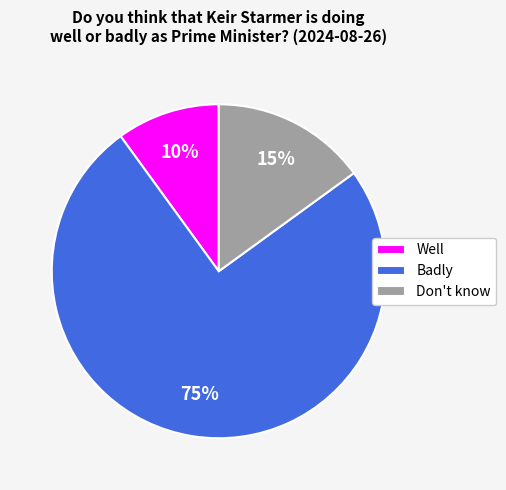

To the nearest percent, what is the difference between the Don't know and Badly slice percentages?

60%